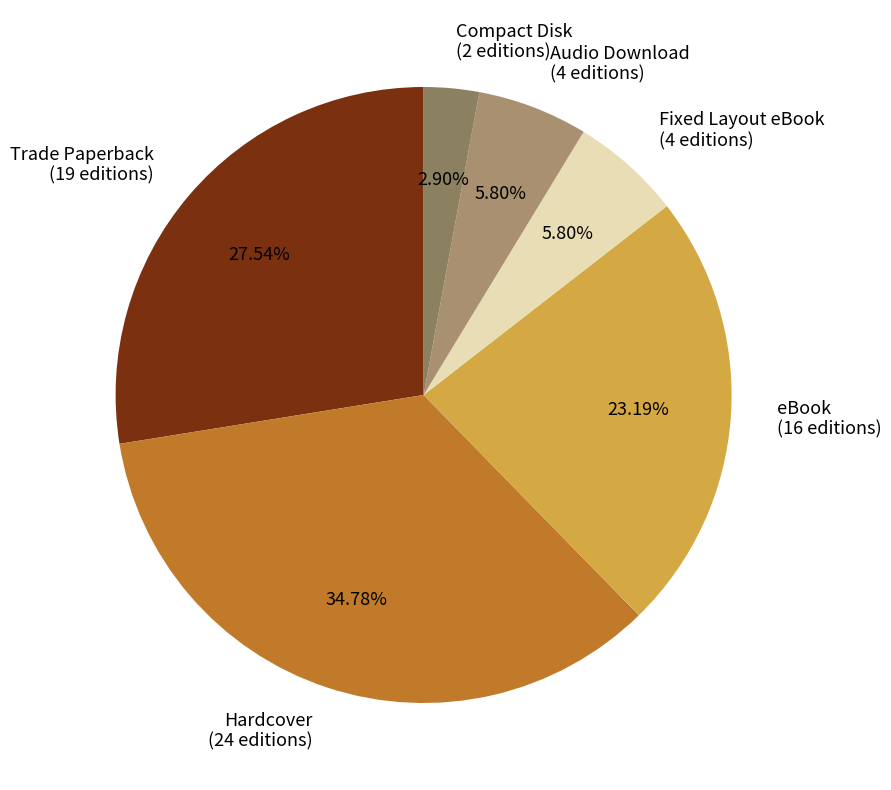

Which category has the smallest portion of the pie?

Compact Disk